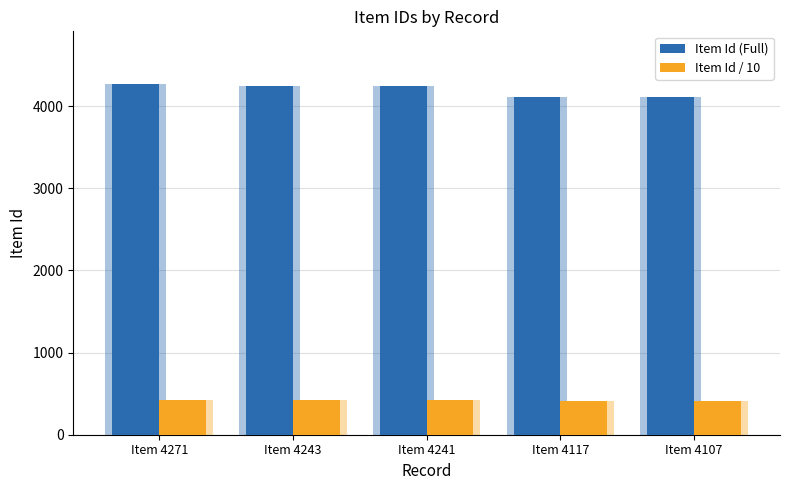

How many bars are there in each group?

2